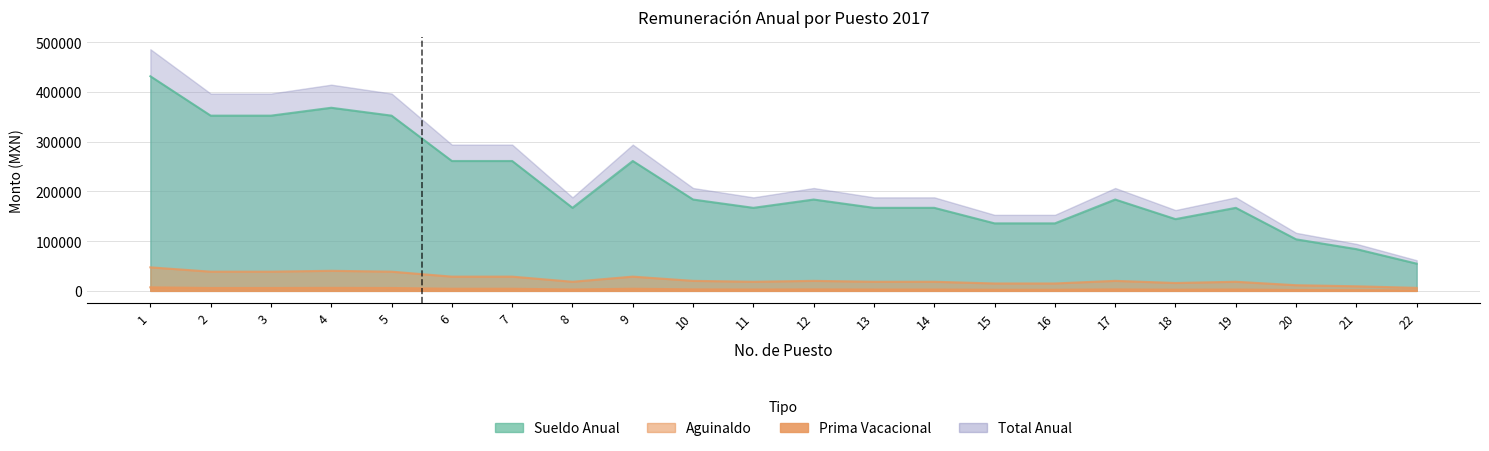

Reading right to left, transcribe all the data shown in this chart.

Sueldo Anual: 54711.3	83949.4	103682.5	167038.0	144328.0	183741.8	135791.0	135791.0	167038.0	167038.0	183741.8	167038.0	183741.8	261255.7	167038.0	261255.7	261255.7	352499.9	368370.8	352499.9	352499.9	431747.2
Aguinaldo: 5995.8	9199.9	11362.5	18305.5	15816.8	20136.1	14881.2	14881.2	18305.5	18305.5	20136.1	18305.5	20136.1	28630.8	18305.5	28630.8	28630.8	38630.1	40369.4	38630.1	38630.1	47314.8
Prima Vacacional: 899.4	1380.0	1704.4	2745.8	2372.5	3020.4	2232.2	2232.2	2745.8	2745.8	3020.4	2745.8	3020.4	4294.6	2745.8	4294.6	4294.6	5794.5	6055.4	5794.5	5794.5	7097.2
Total Anual: 61606.4	94529.3	116749.3	188089.4	162517.3	206898.3	152904.4	152904.4	188089.4	188089.4	206898.3	188089.4	206898.3	294181.0	188089.4	294181.0	294181.0	396924.5	414795.7	396924.5	396924.5	486159.1